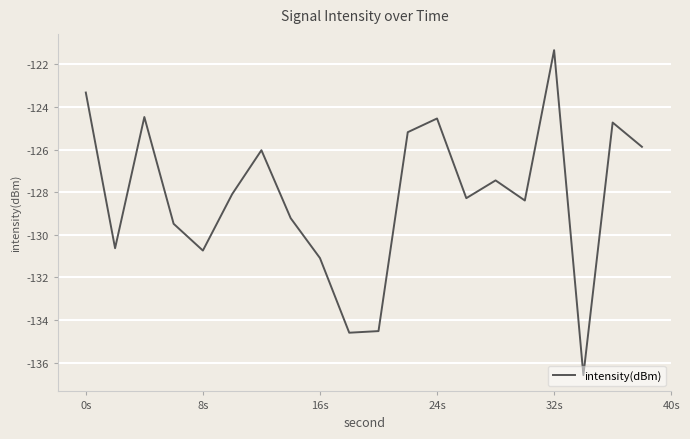

What is the greatest value displayed?

-121.3